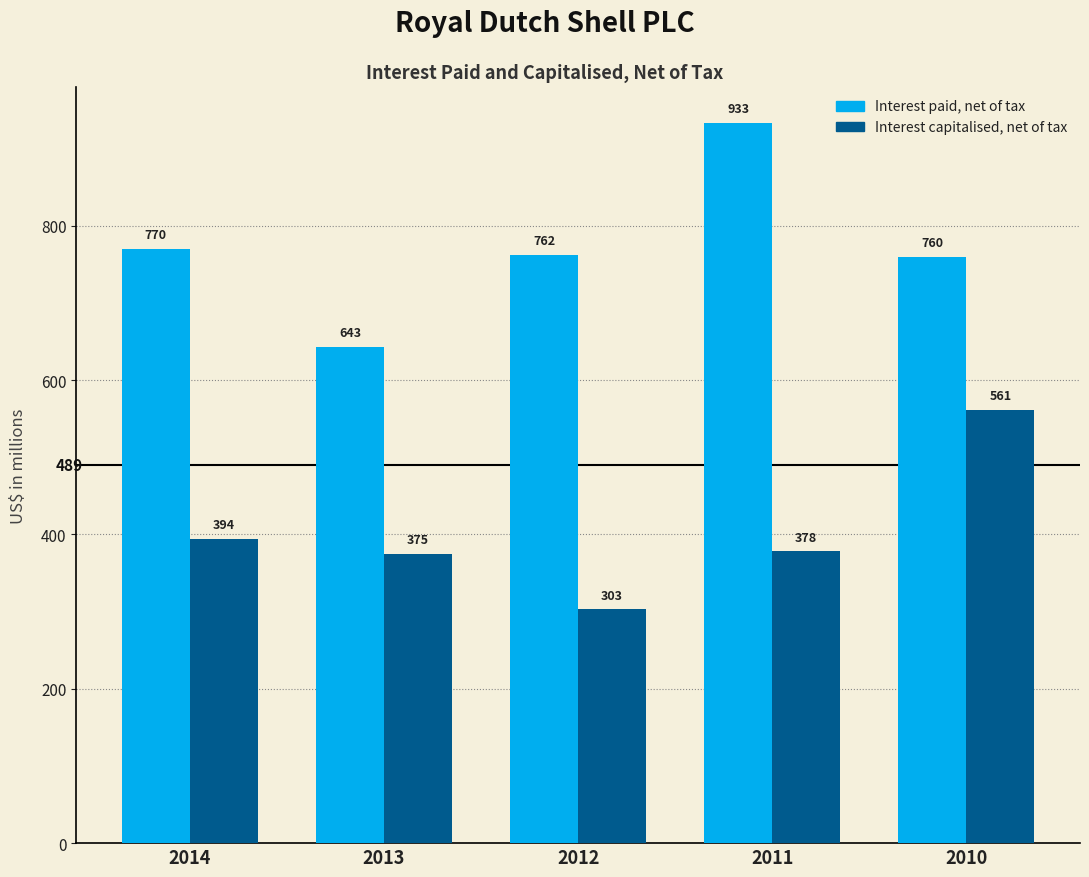

Between 2011 and 2010, which series saw the biggest shift?

Interest capitalised, net of tax